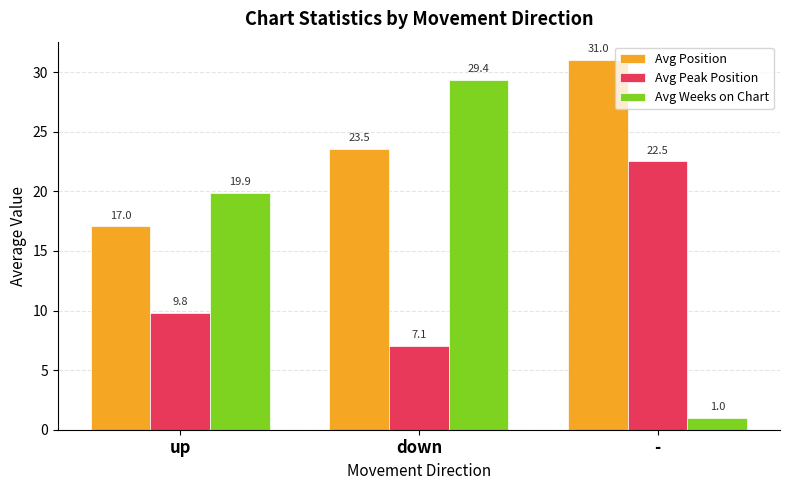

At which label is Avg Weeks on Chart closest to 15?

up